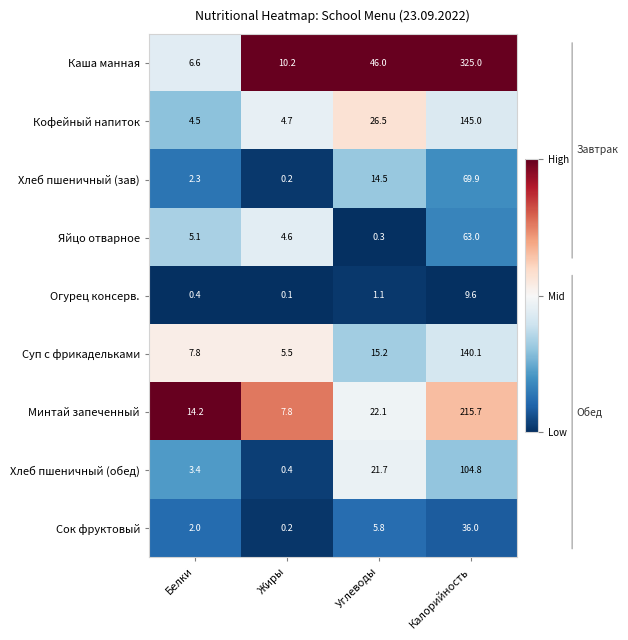

What is the difference between the second highest and second lowest values in the Огурец консерв. series?

0.7